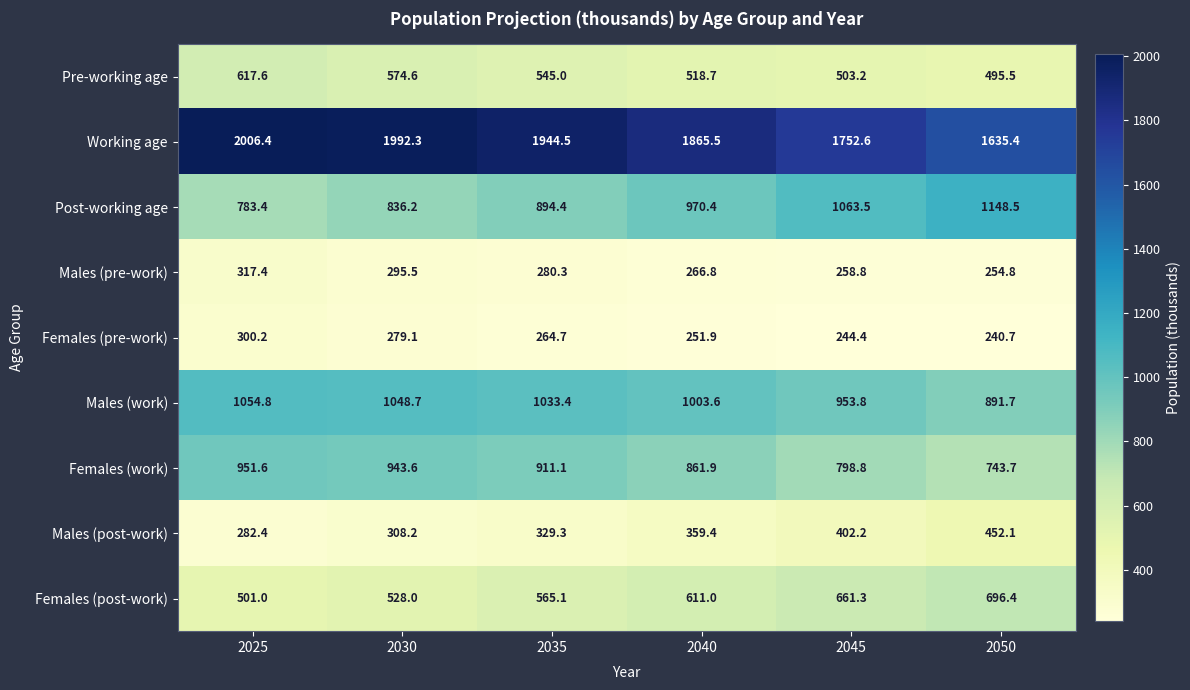

Is the value of Females (post-work) at 2035 greater than the value of Females (pre-work) at 2030?

Yes